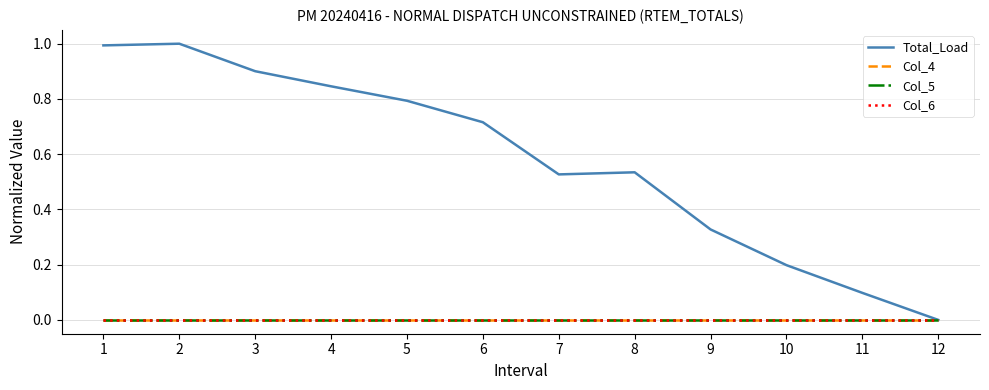

True or false: Col_5 and Total_Load intersect in this chart.

False